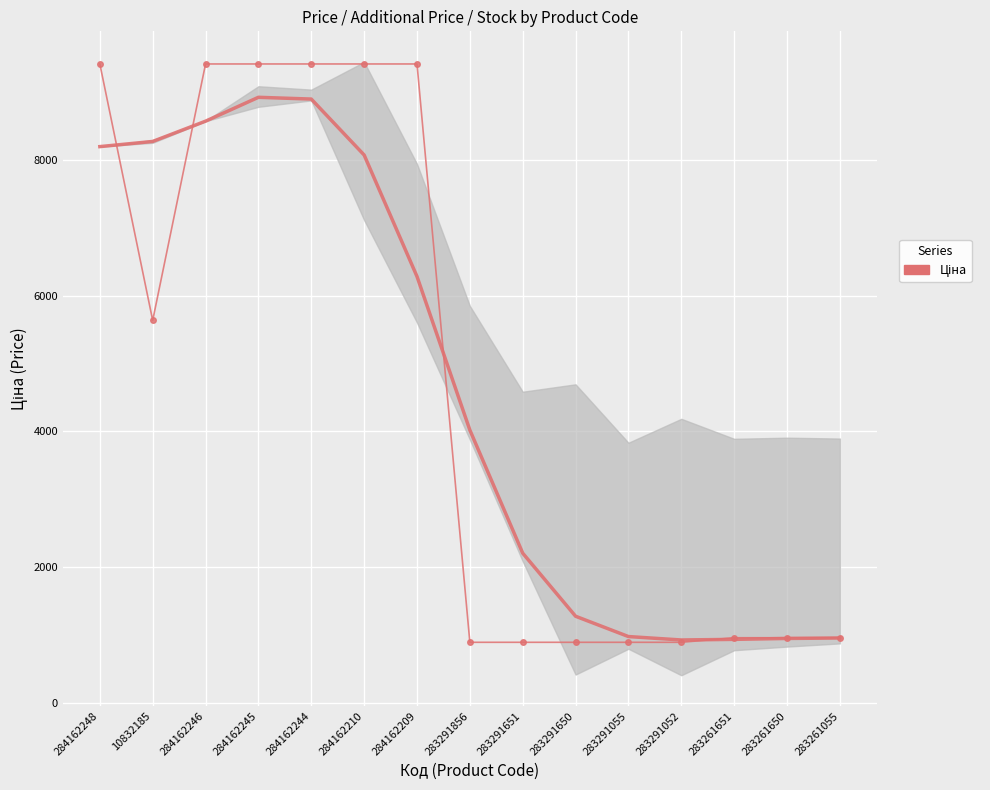

Reading left to right, extract all data points from this chart.

9416.9	5636.0	9416.9	9416.9	9416.9	9416.9	9416.9	889.9	889.9	889.9	889.9	889.9	957.1	957.1	957.1